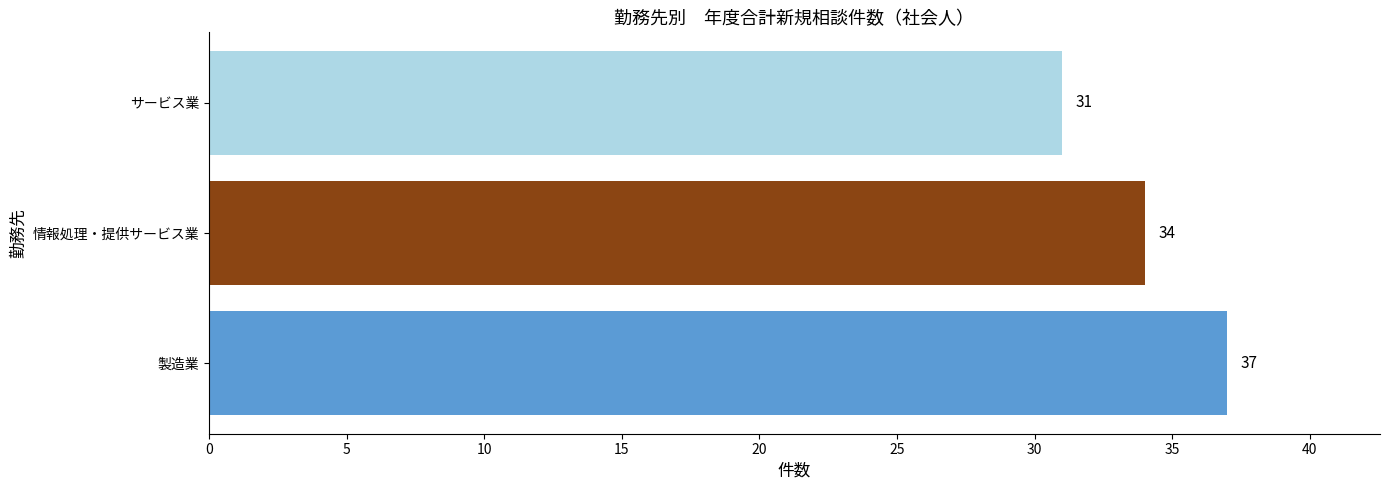

Does the chart contain any negative values?

No